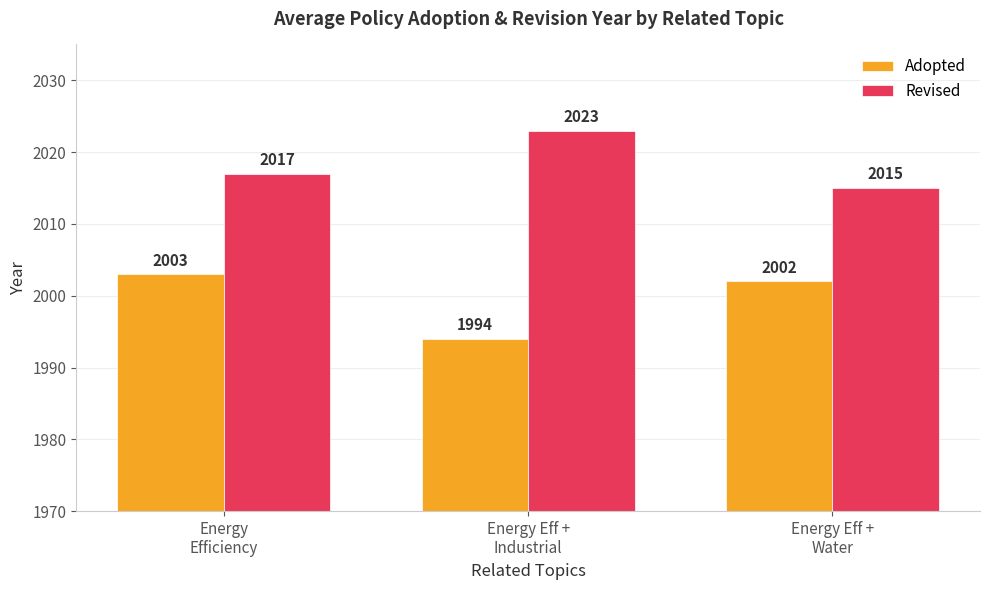

Is it true that Adopted equals 1994 at Energy Eff +
Industrial?

True